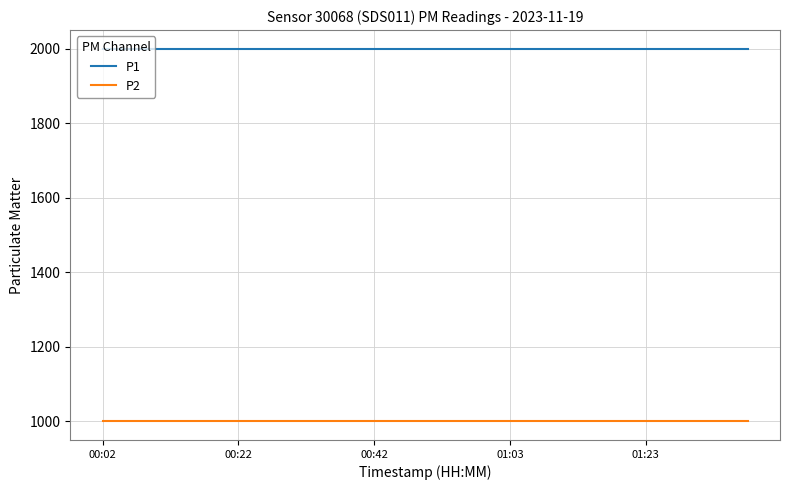

True or false: P2 and P1 intersect in this chart.

False